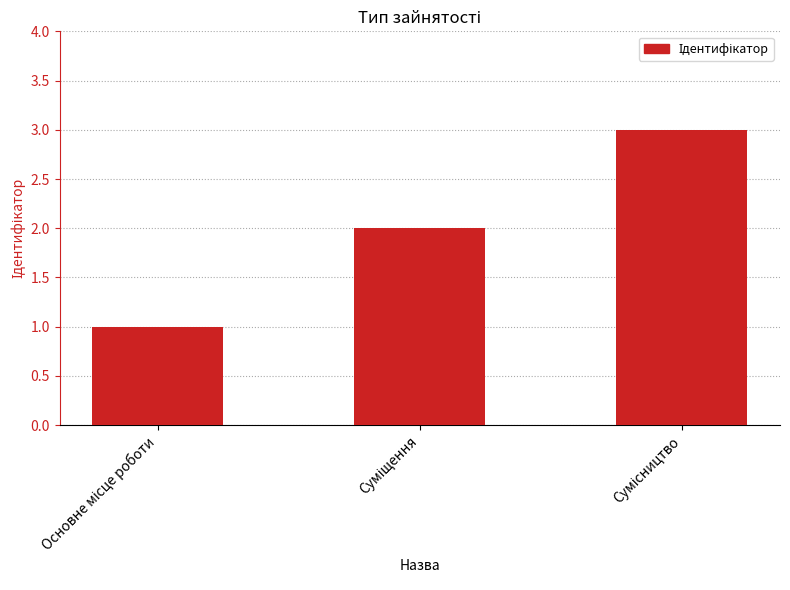

What is the difference between the maximum and minimum values?

2